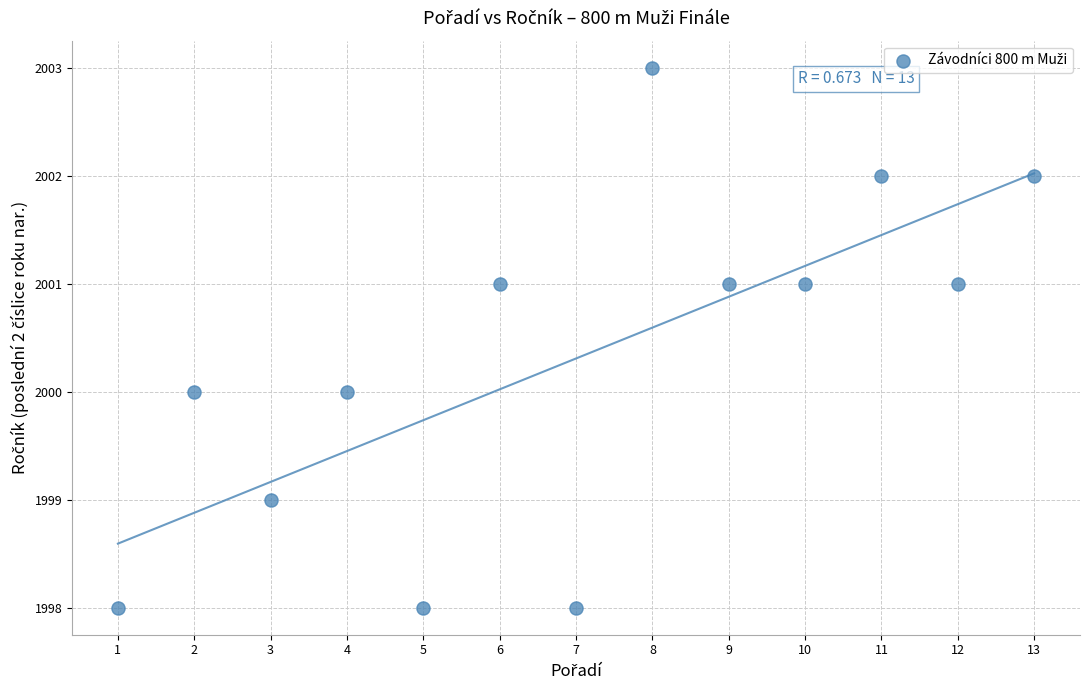

What is the range of Y values (max minus min)?

5